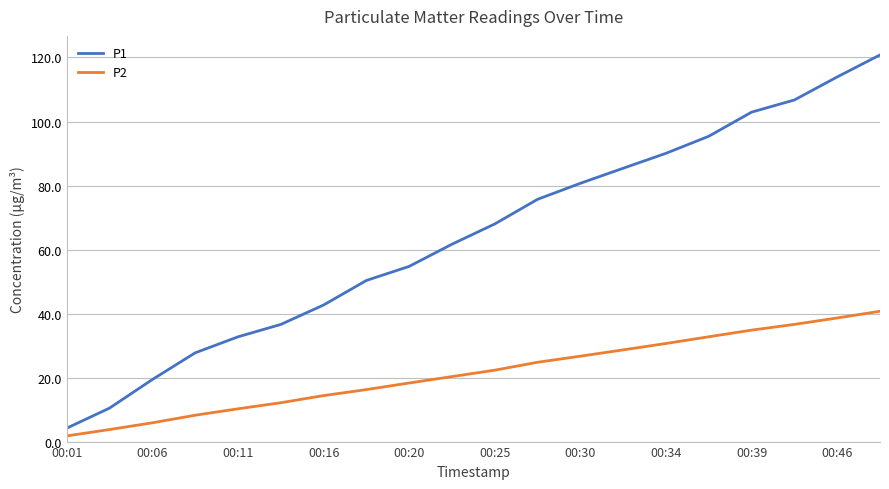

What is the maximum value for P2?

40.7